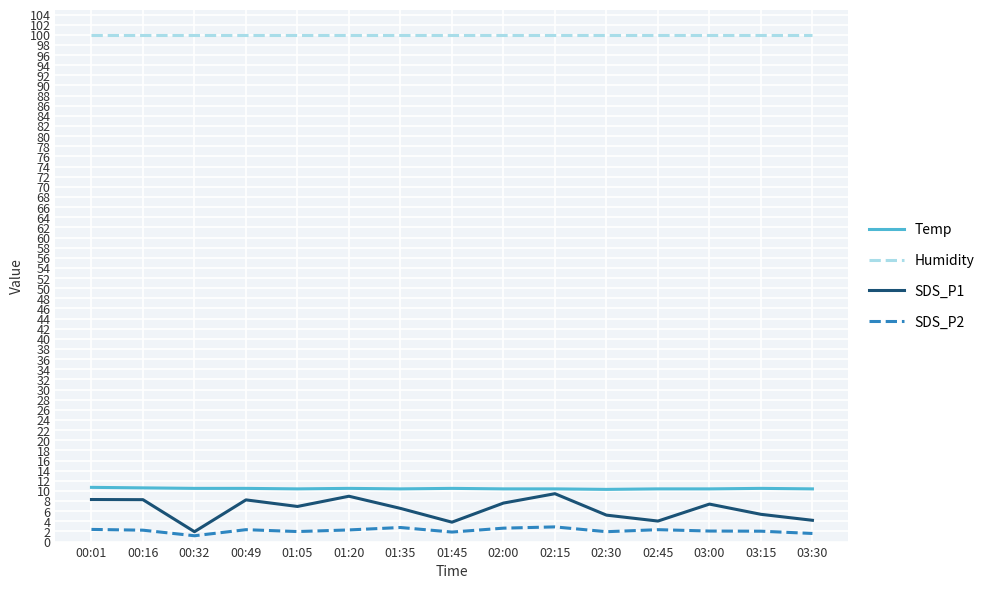

The SDS_P1 series shows 2.3 at 00:49. True or false?

False